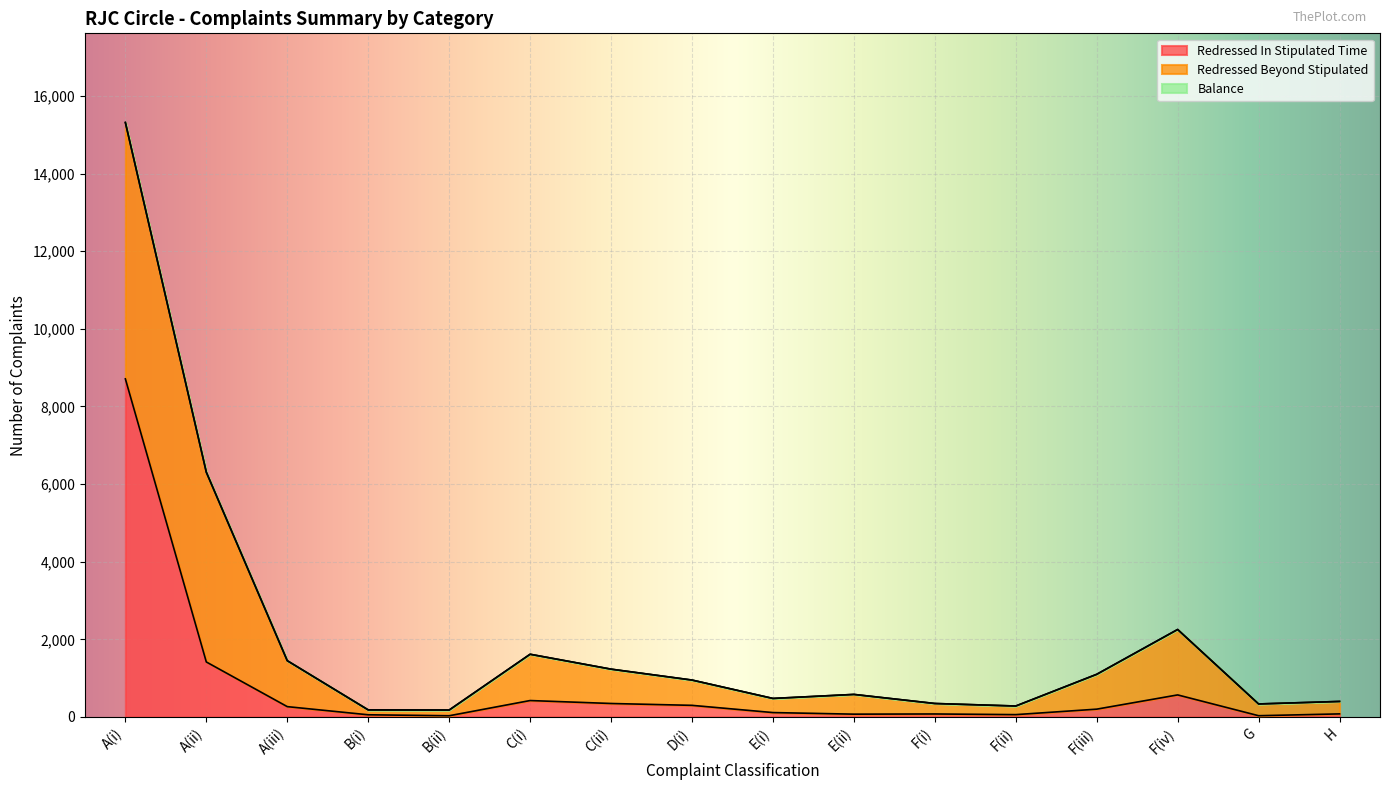

What value does the Total Redressed series have at C(i), to the nearest 50?

1600